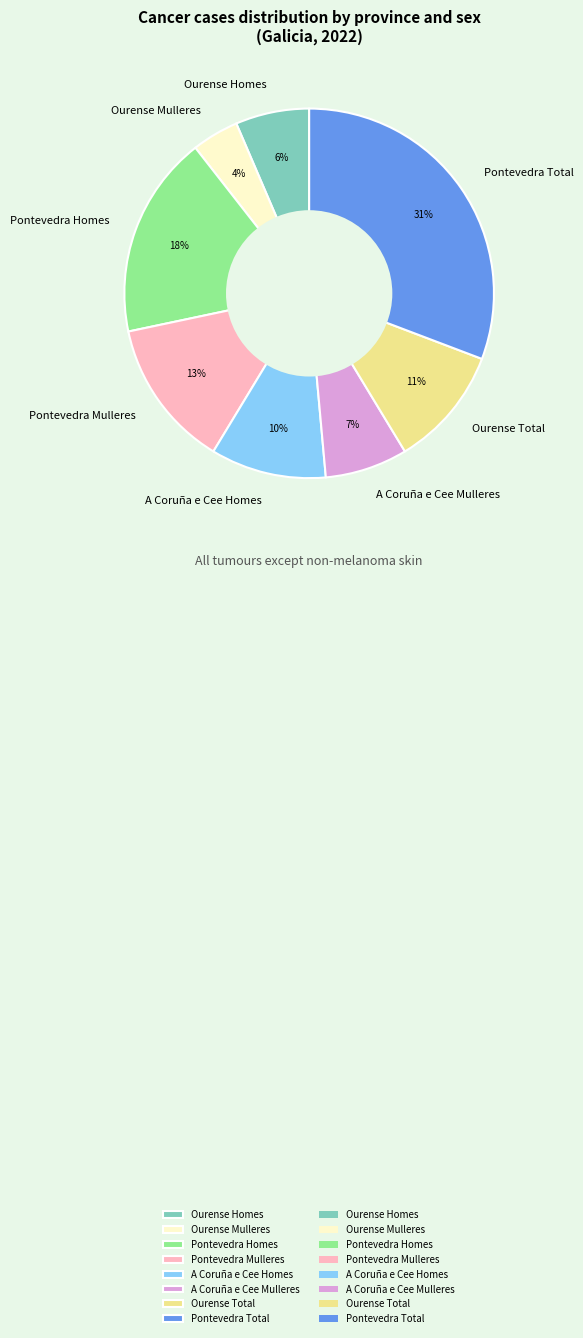

Does Ourense Homes account for over 50% of the chart?

No